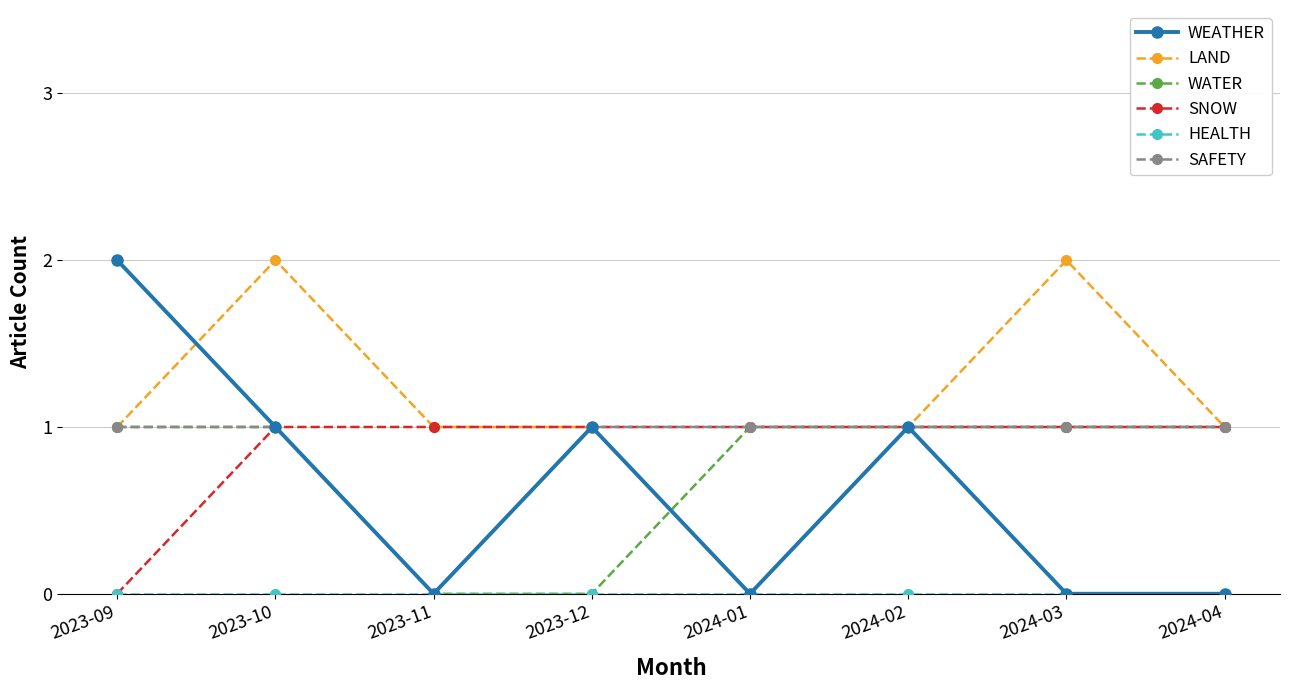

Between 2023-10 and 2024-01, which series saw the biggest shift?

LAND